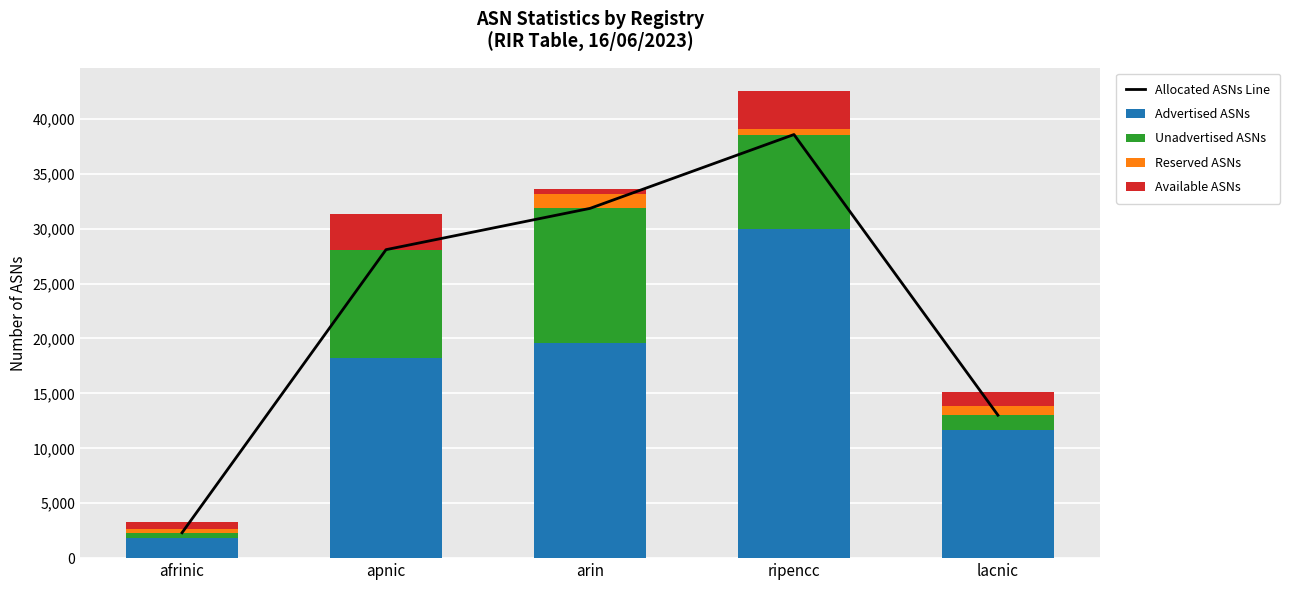

What is the sum of all Unadvertised ASNs values?

32585